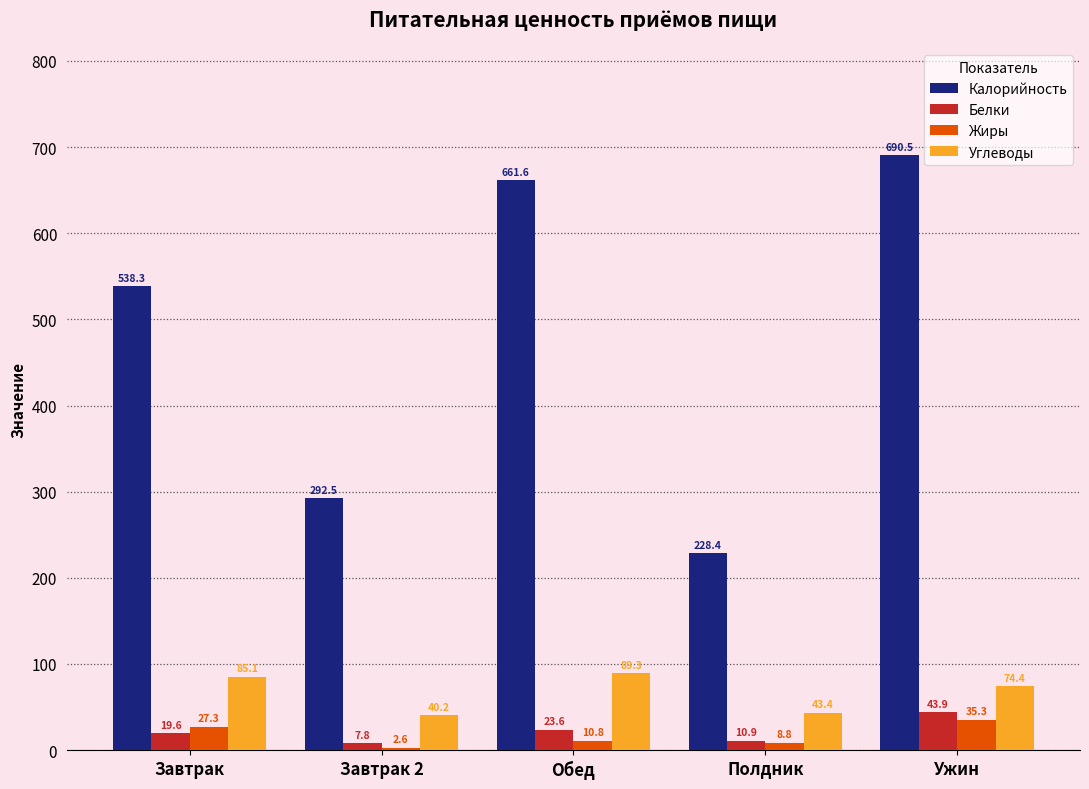

How many data points in Жиры are less than 10?

2